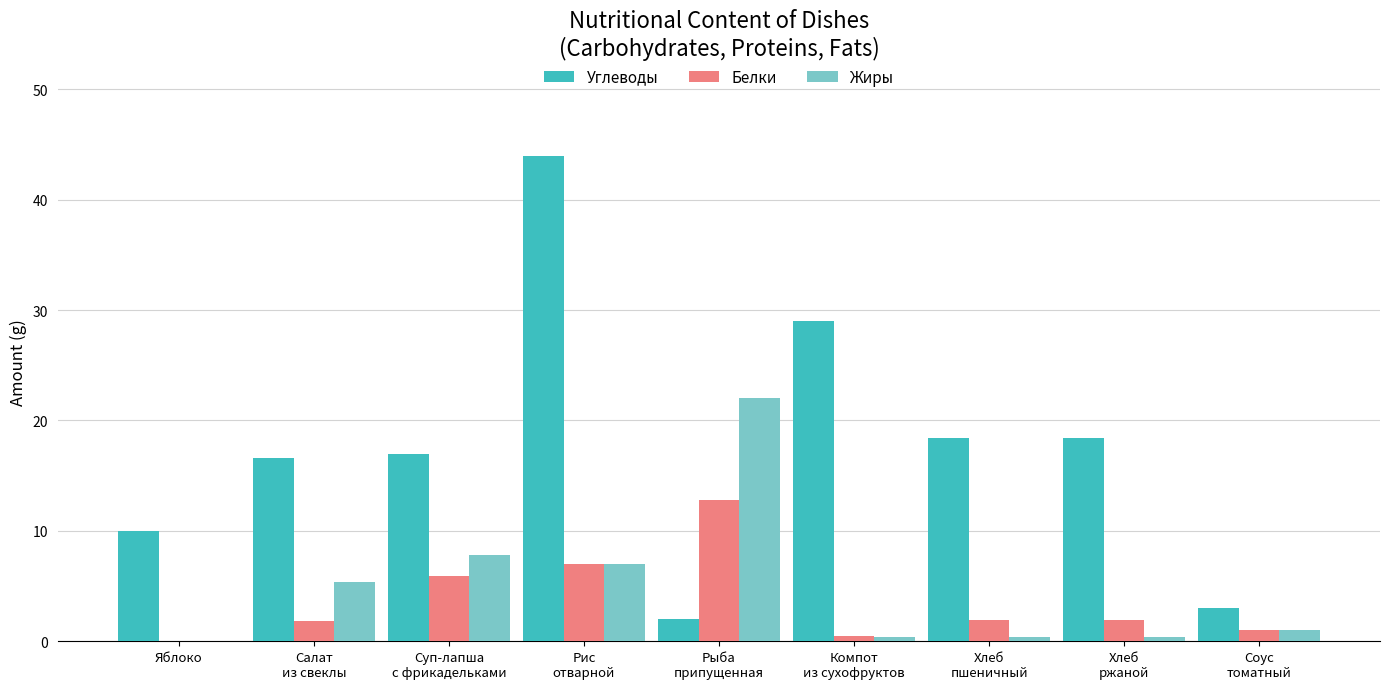

Which series changed the most between Яблоко and Компот
из сухофруктов?

Углеводы